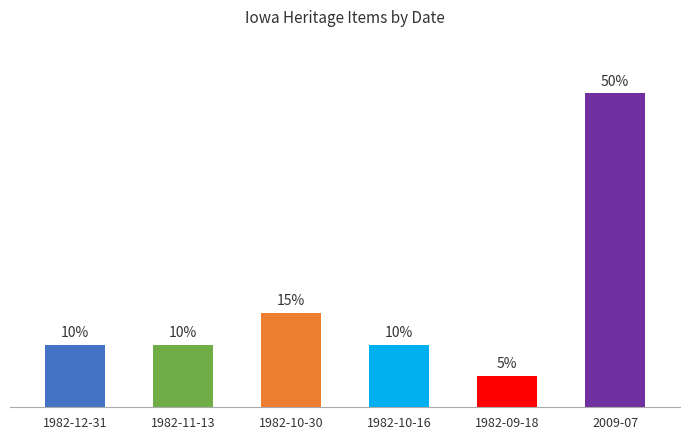

Which label corresponds to the largest value in the chart?

2009-07